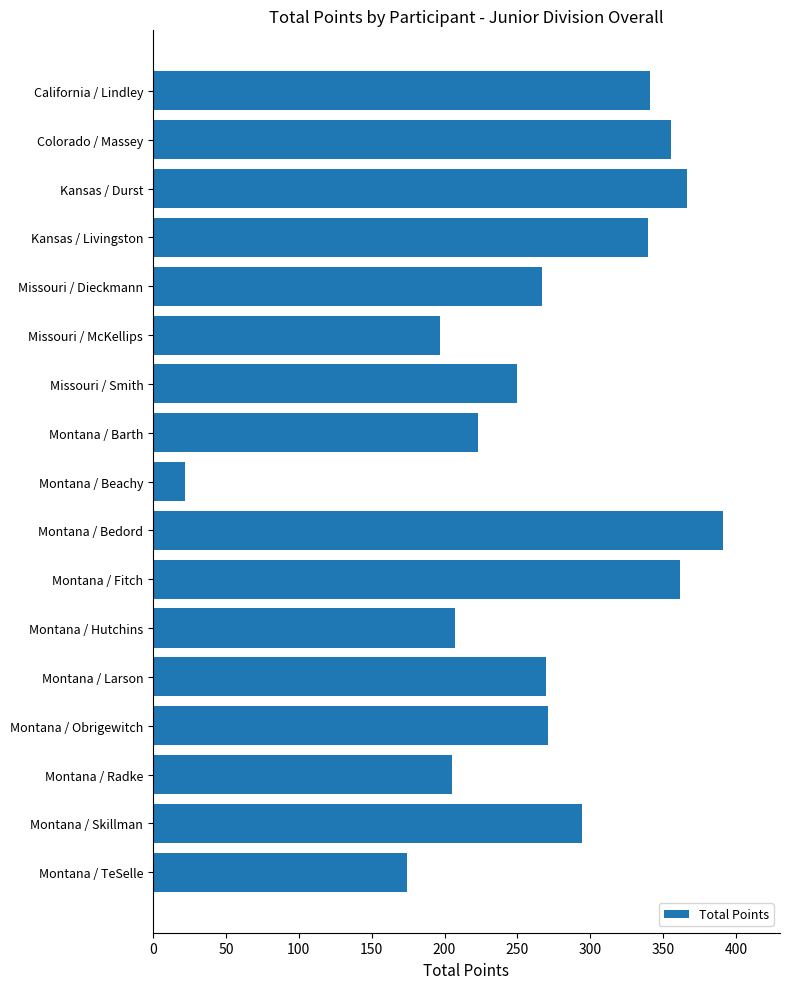

Approximately how many times larger is the value at Montana / Skillman compared to Montana / Larson?

1.1